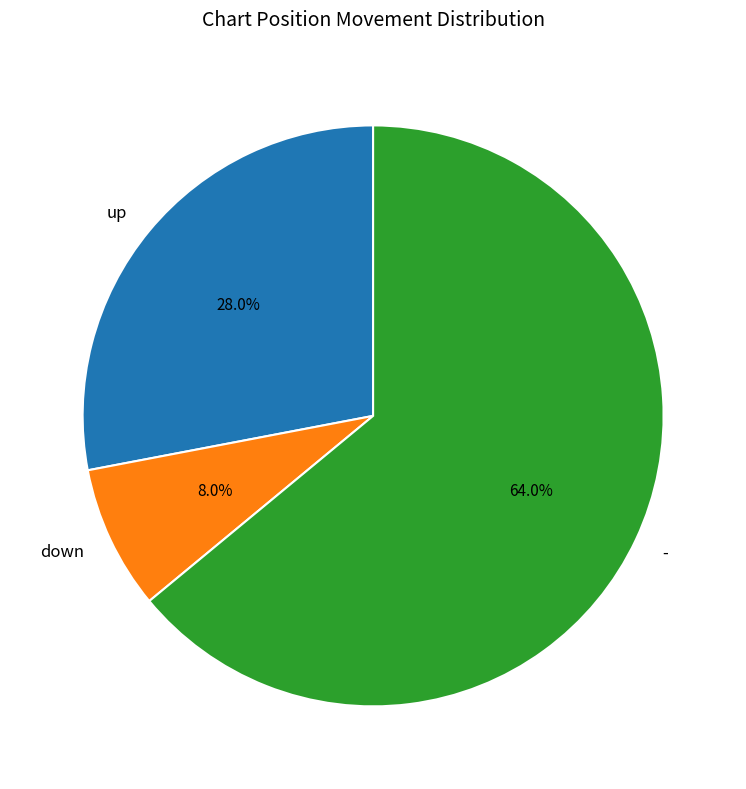

How many segments does this pie chart have?

3